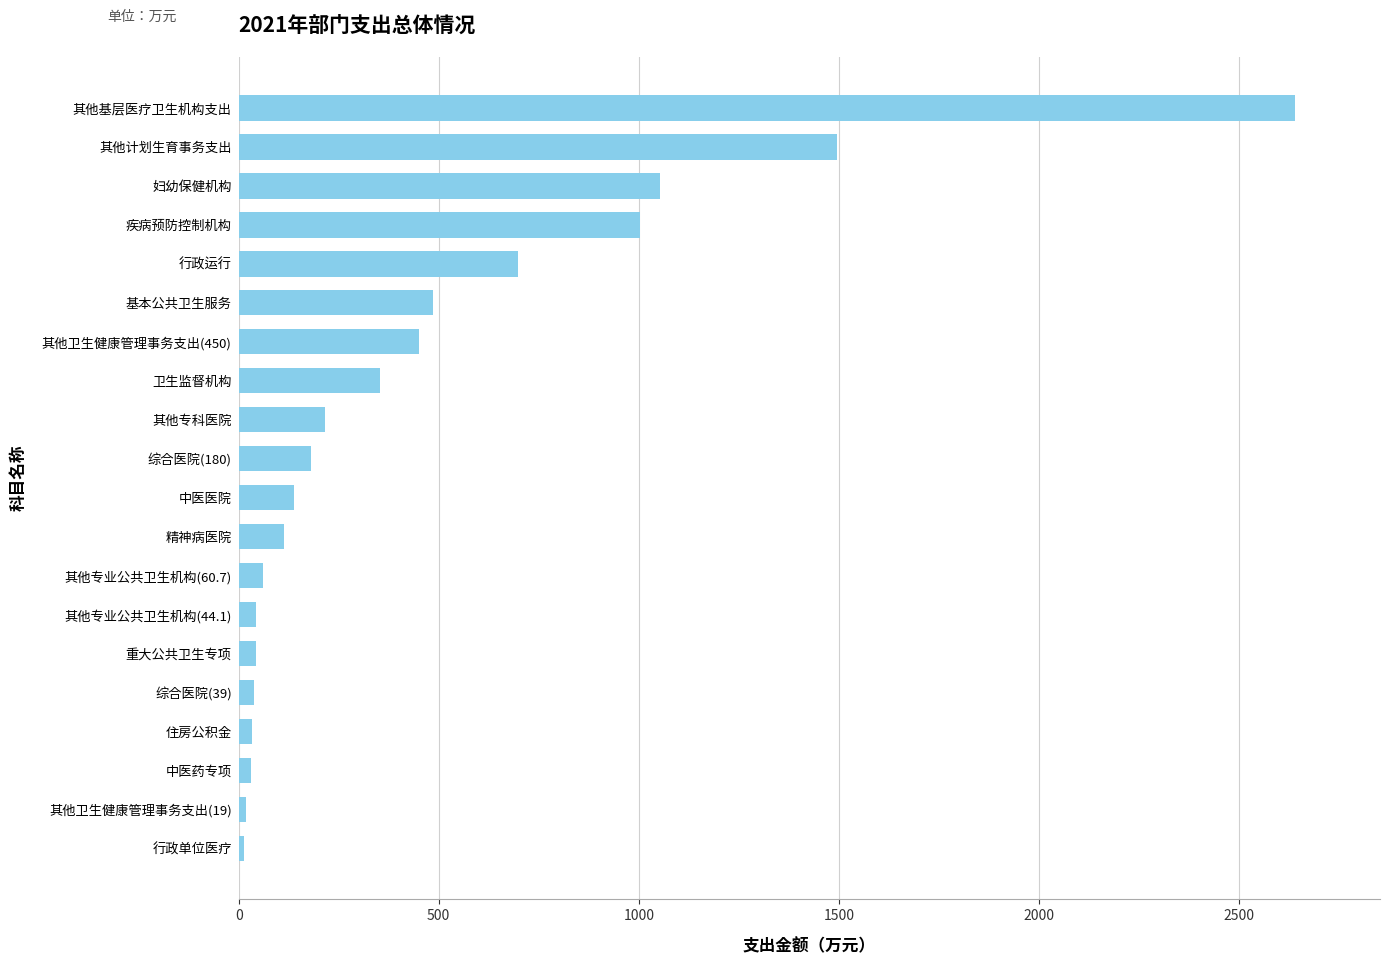

What is the difference between the maximum and minimum values?

2627.6